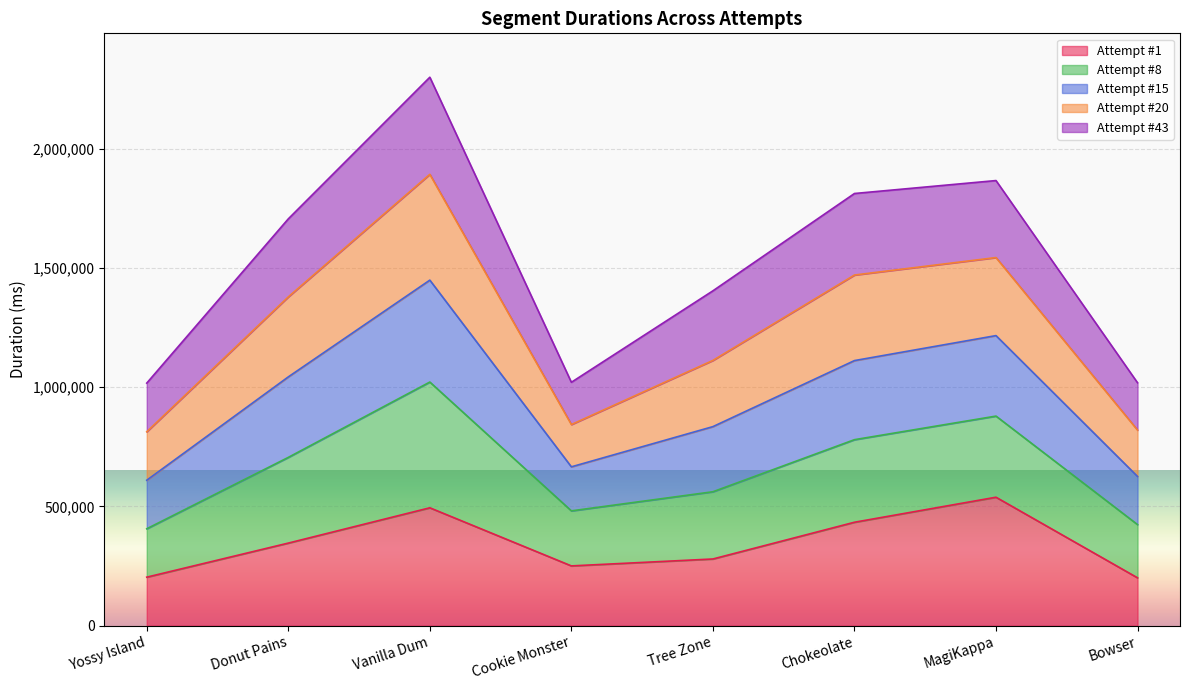

What is the sum of the Attempt #1 values at Yossy Island and Bowser?

404186